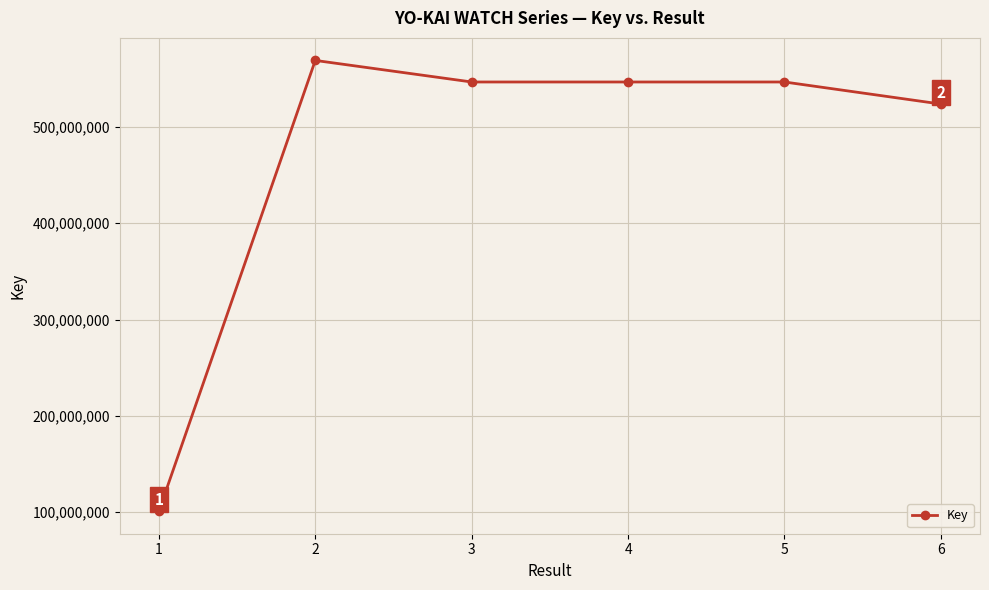

Is it true that the value at 2 is 568960933?

True